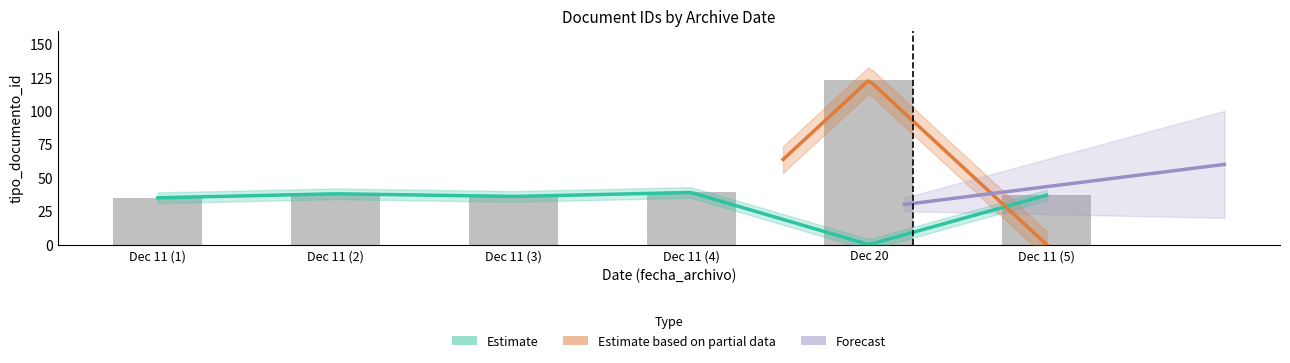

What is the change in value from Dec 11 (1) to Dec 20?

+88